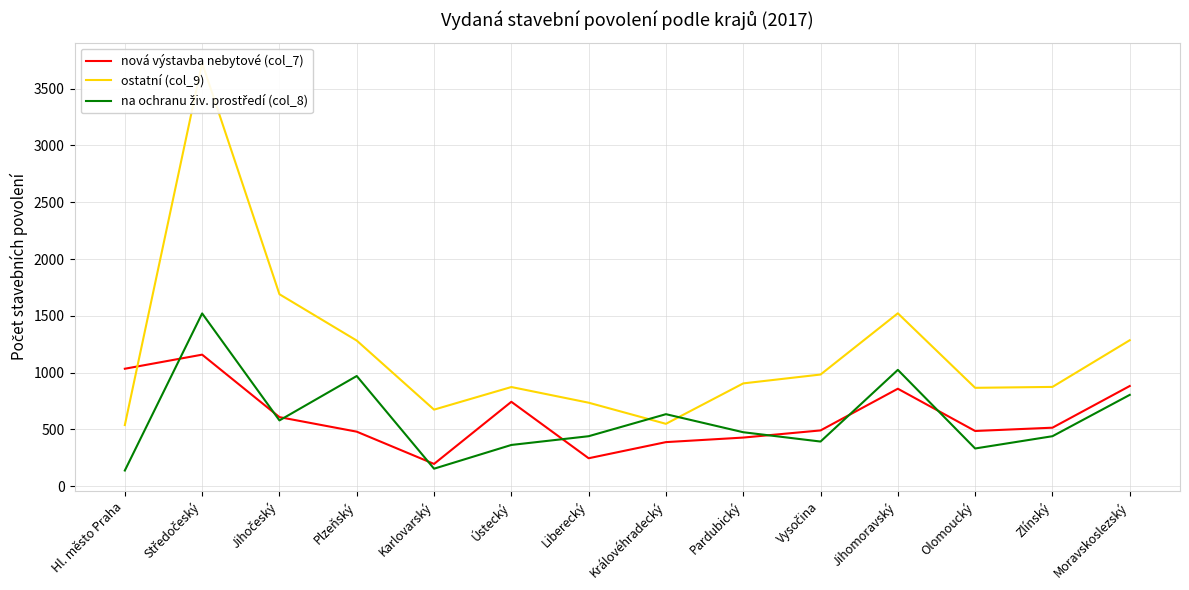

What is the average value of the ostatní (col_9) series?

1179